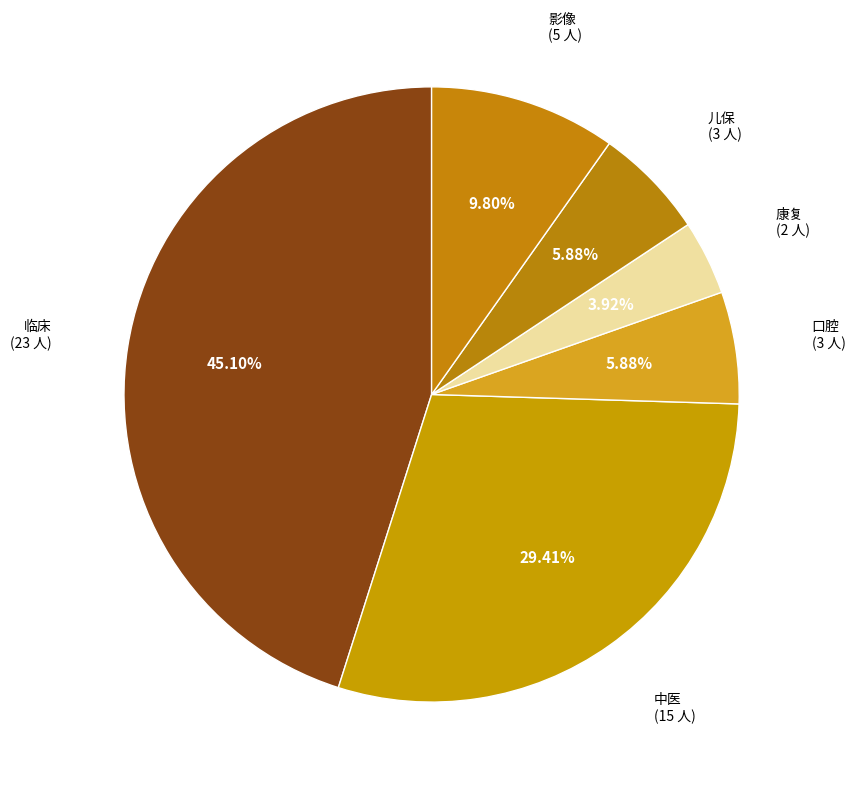

Is there any slice that represents more than half of the pie?

No